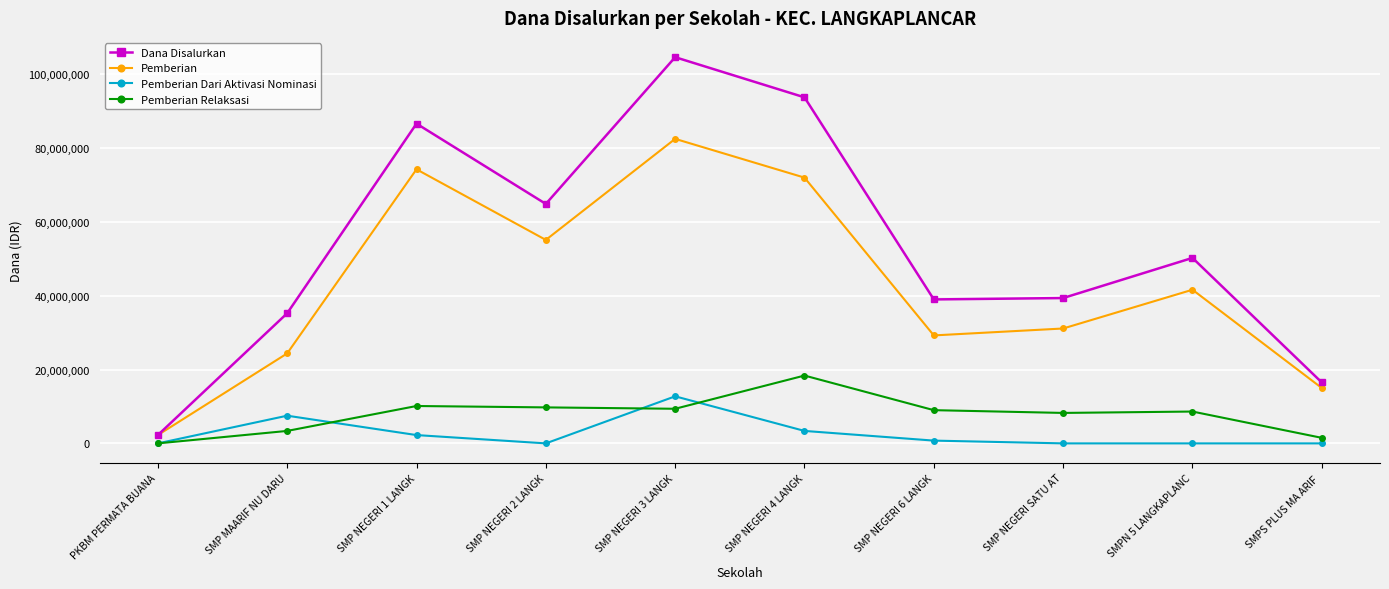

True or false: Pemberian has more than 0 interior local peaks.

True